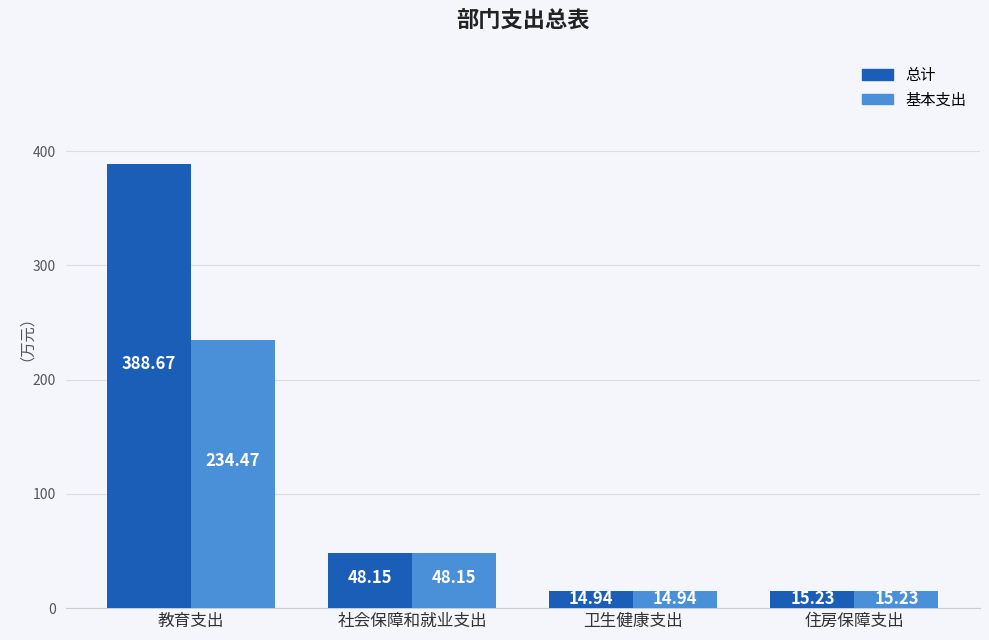

How many data points in 总计 are above 48?

2